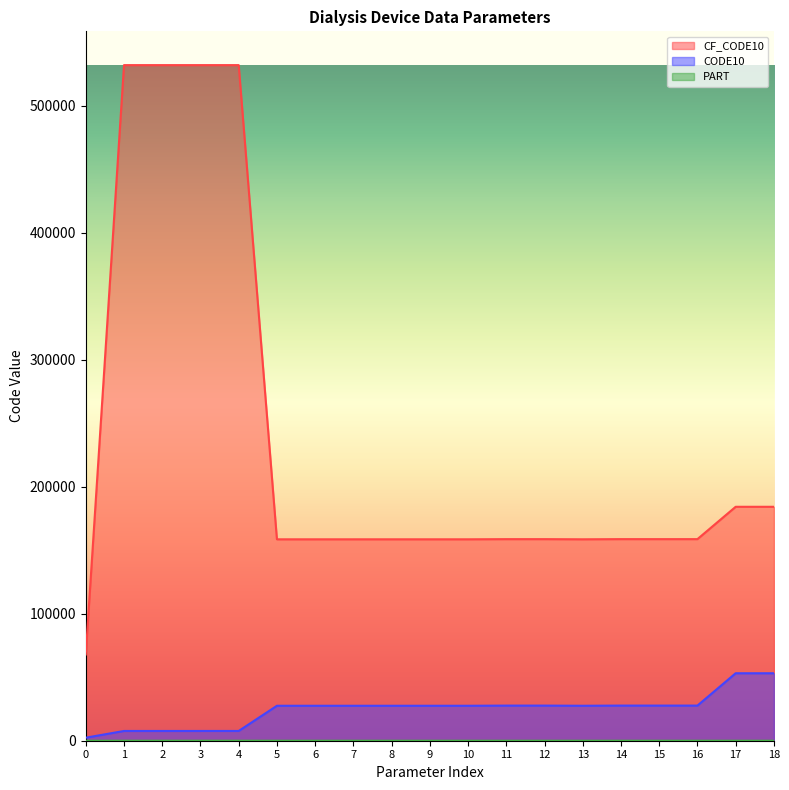

Which series has the largest total across all categories?

CF_CODE10